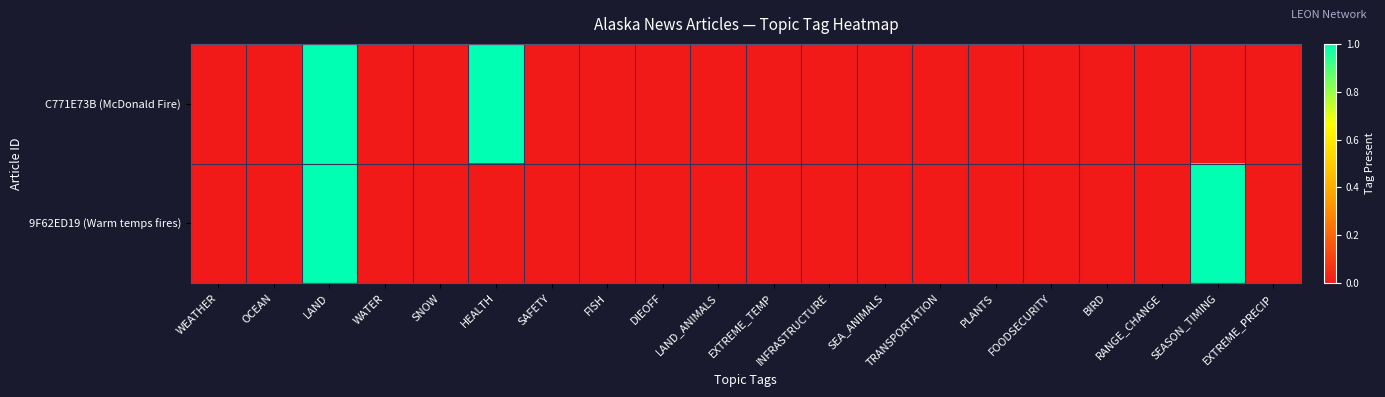

Rank the series at EXTREME_TEMP from highest to lowest value.

C771E73B (McDonald Fire), 9F62ED19 (Warm temps fires)